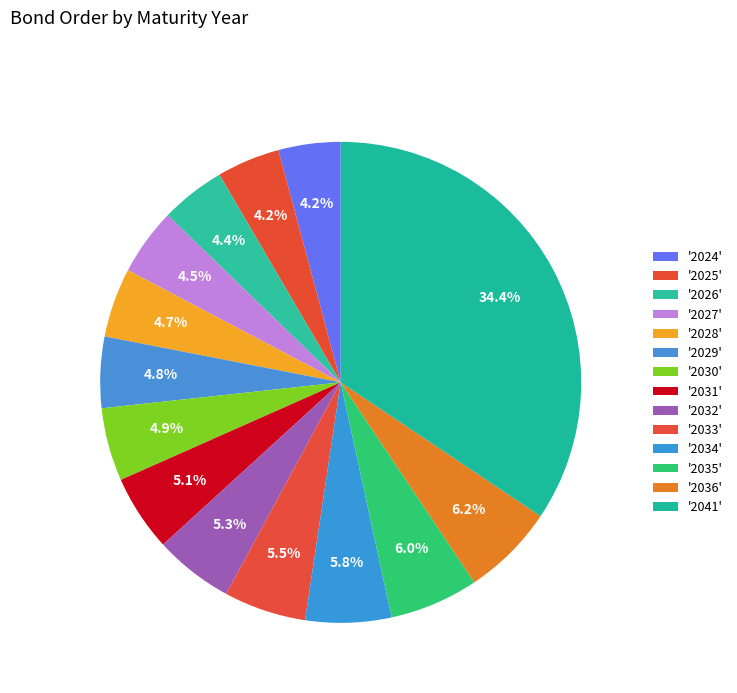

Which category has the smallest portion of the pie?

2024